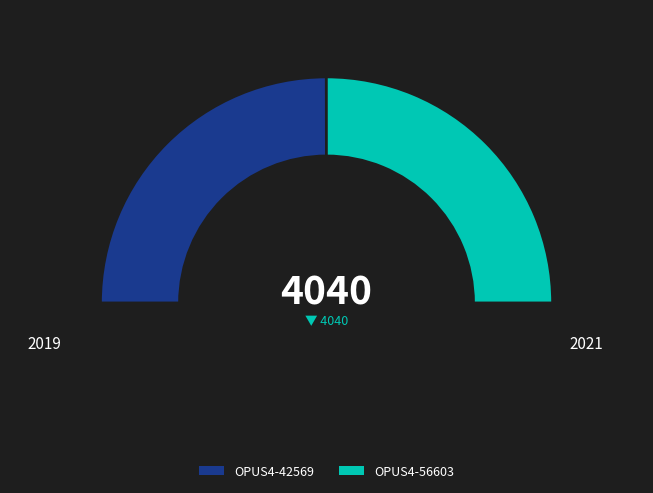

Rank the categories by value from lowest to highest.

OPUS4-42569, OPUS4-56603